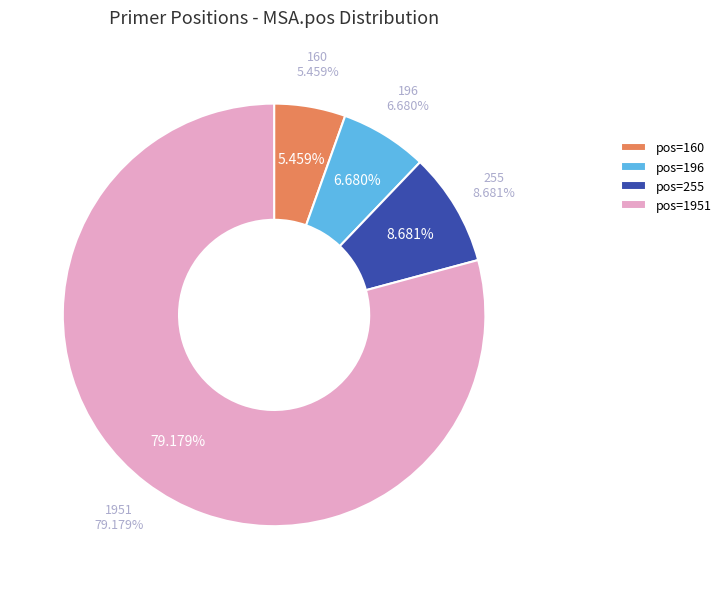

To the nearest percent, what percentage of the pie is 196?

7%